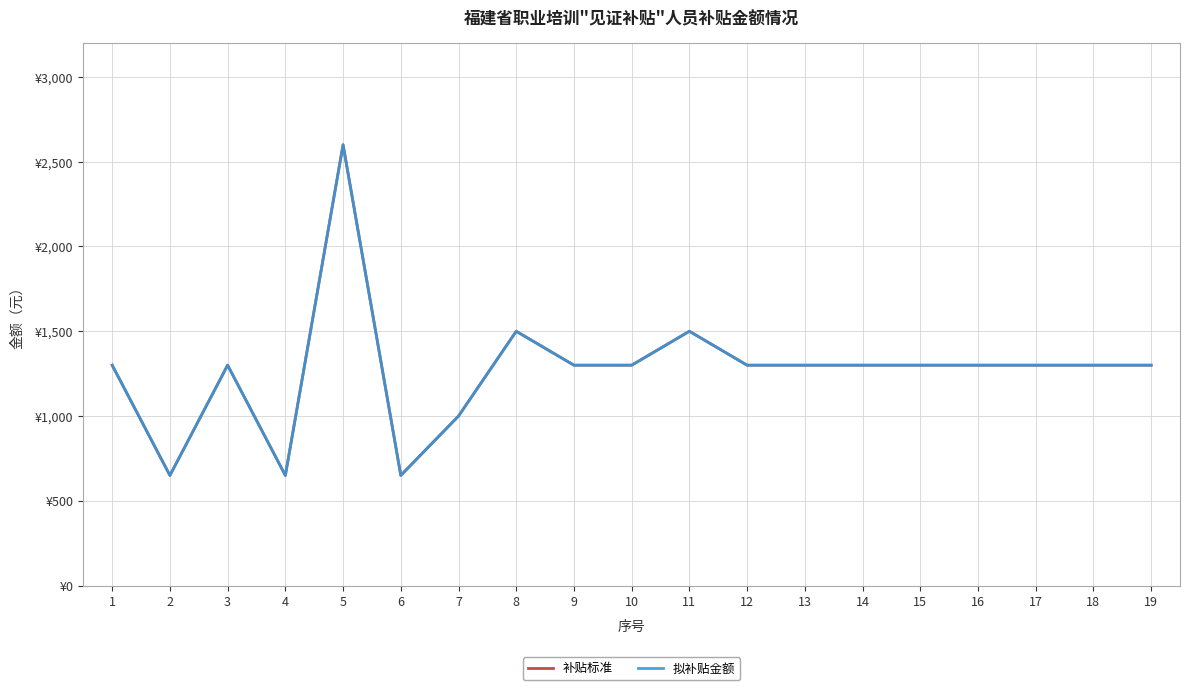

Does the chart display data point markers on the line(s)?

No